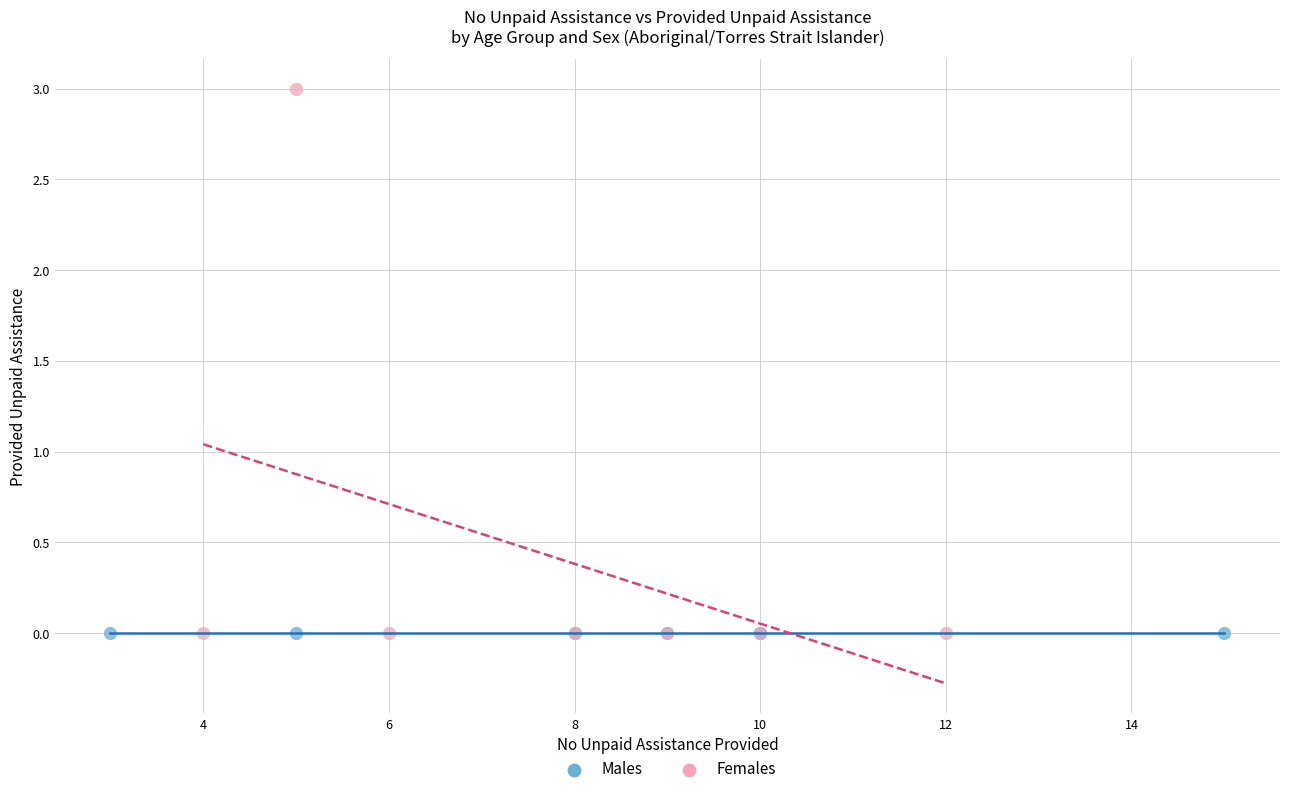

Which series contains the highest Y value?

Females